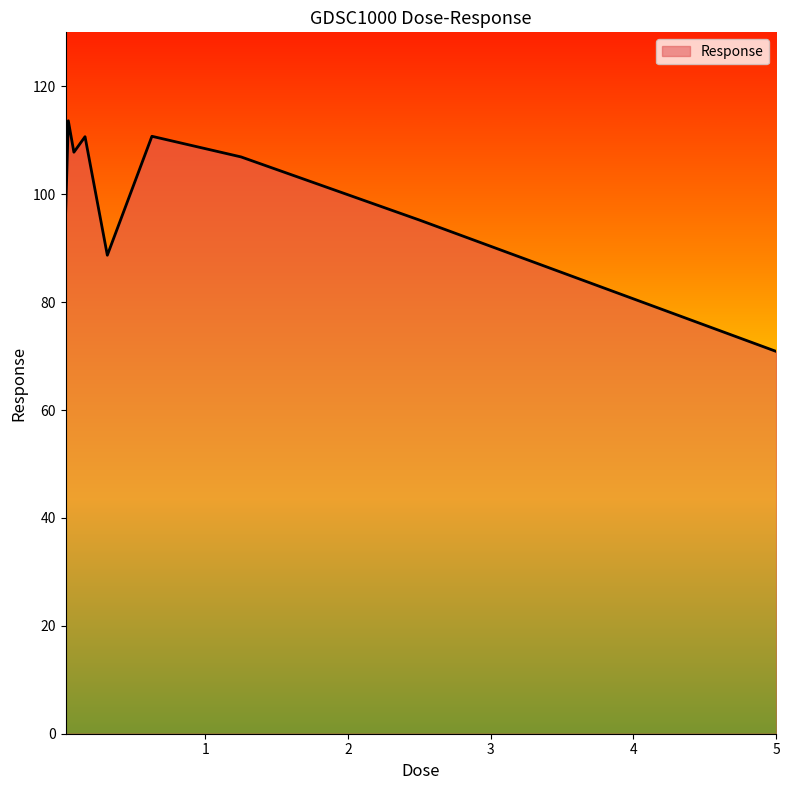

What is the maximum value shown in the chart?

113.6